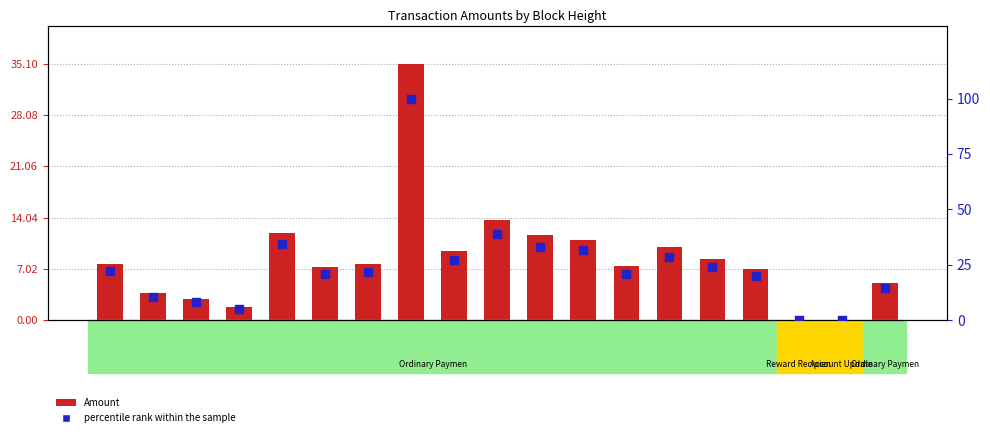

Which series has the widest spread of Y values?

percentile rank within the sample